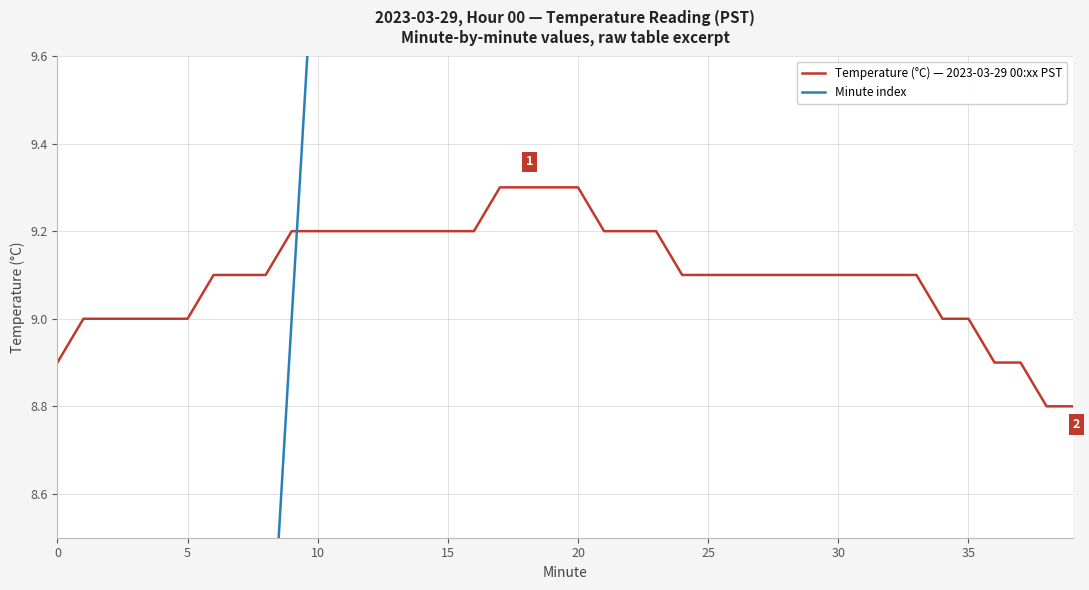

What is the sum of all Minute index values?

780.0